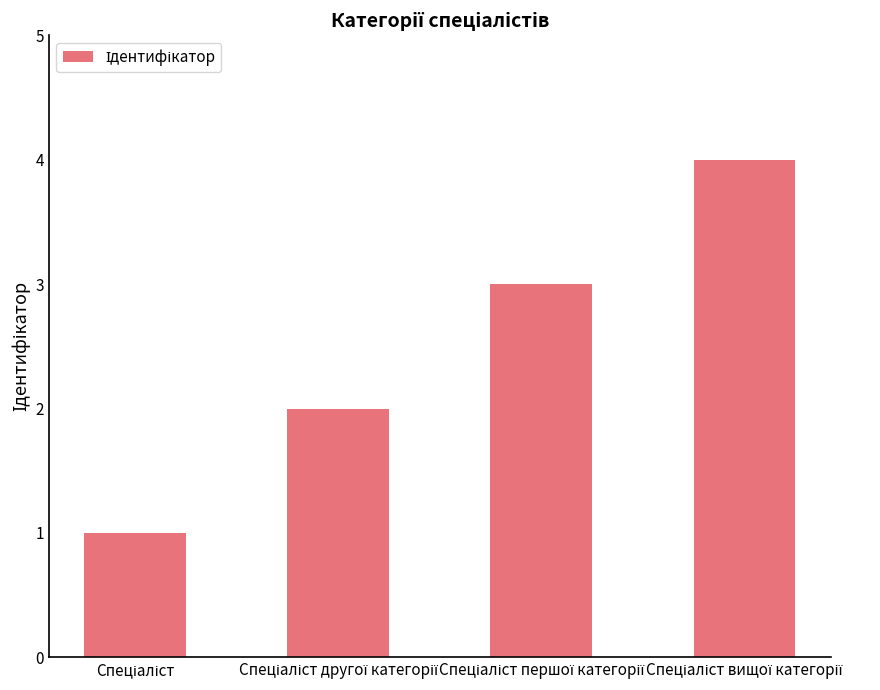

What is the difference between the maximum and minimum values?

3